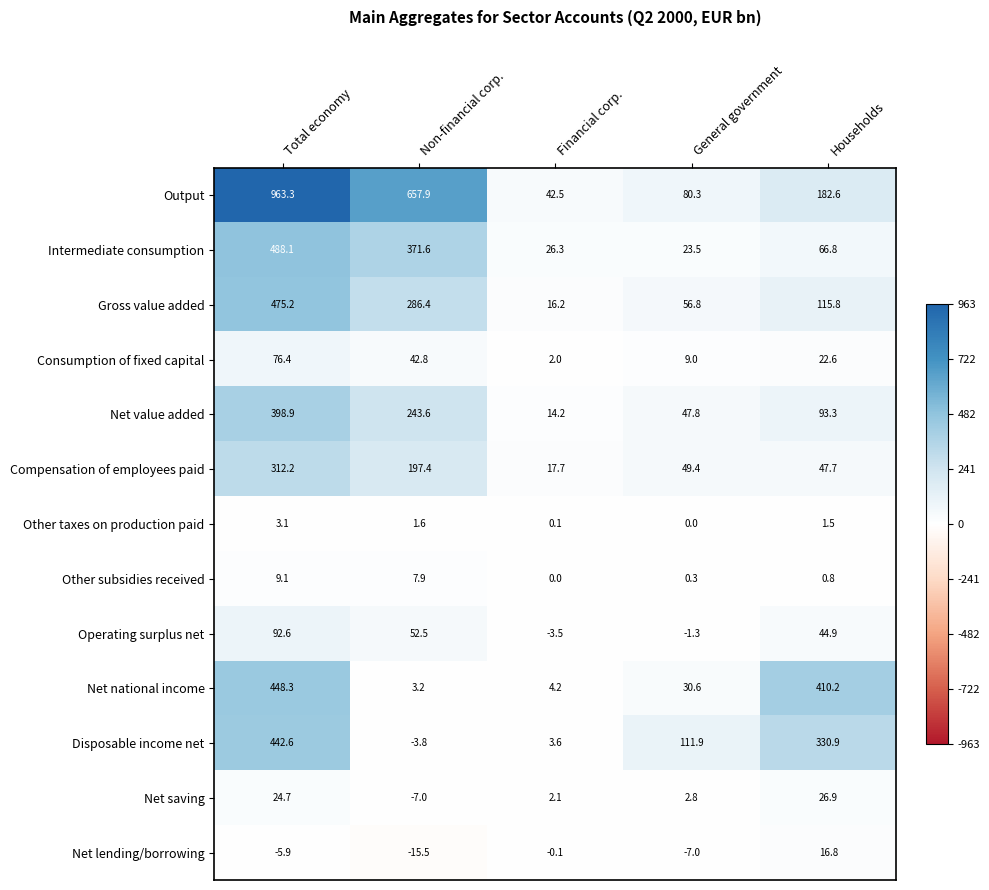

What is the sum of all Net lending/borrowing values?

-11.7